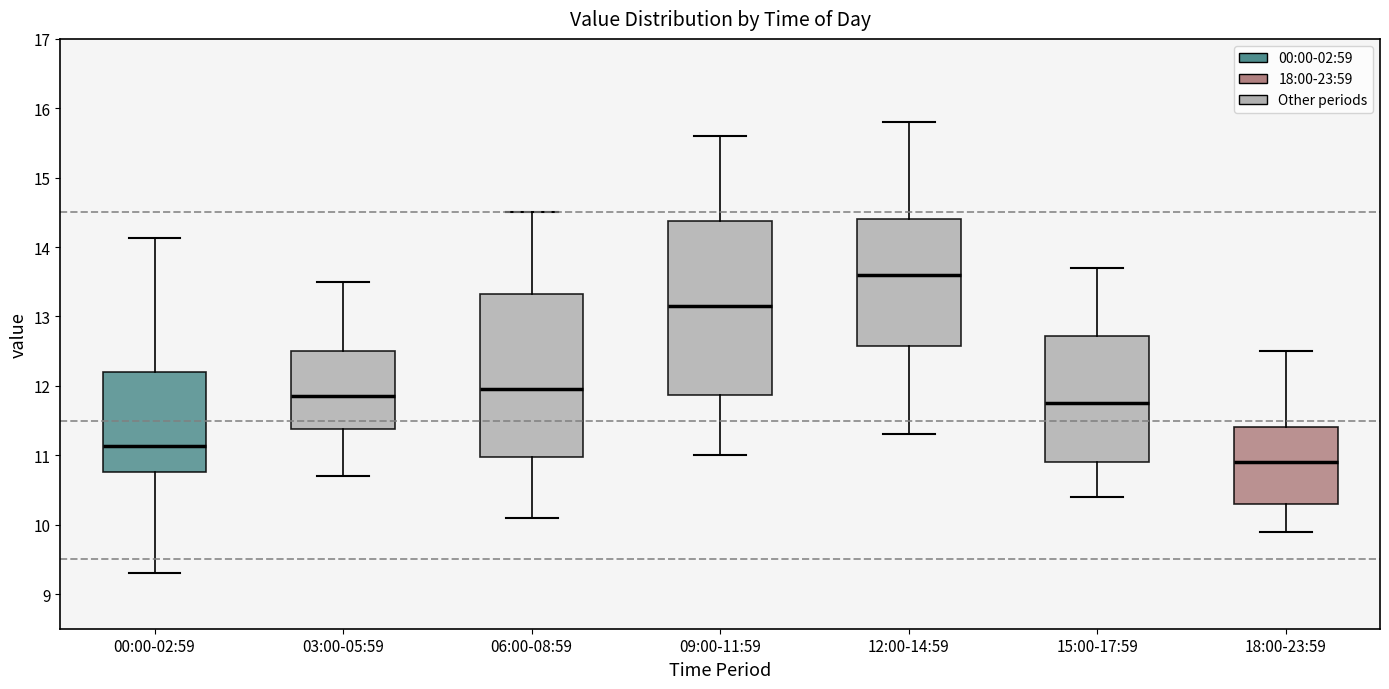

Where does the median line of the box for 09:00-11:59 sit on the y-axis? The values are not printed on the chart, so give them approximately, as read against the axis.

13.2